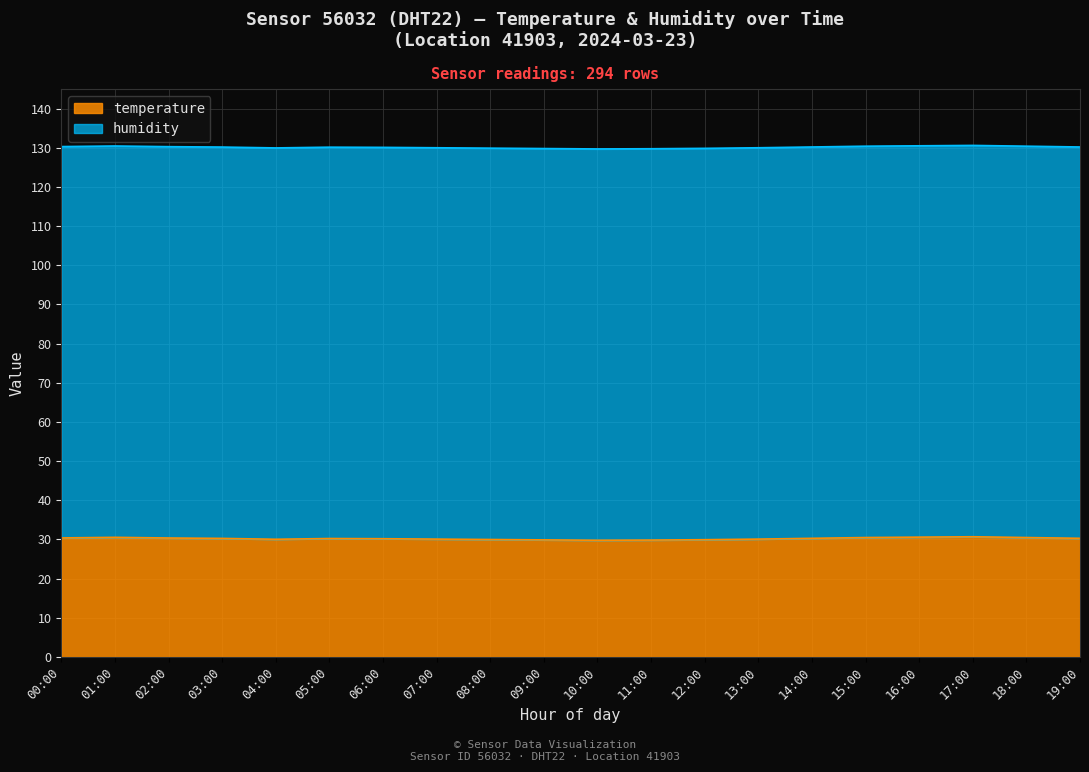

Between 10:00 and 14:00, which is larger?

14:00